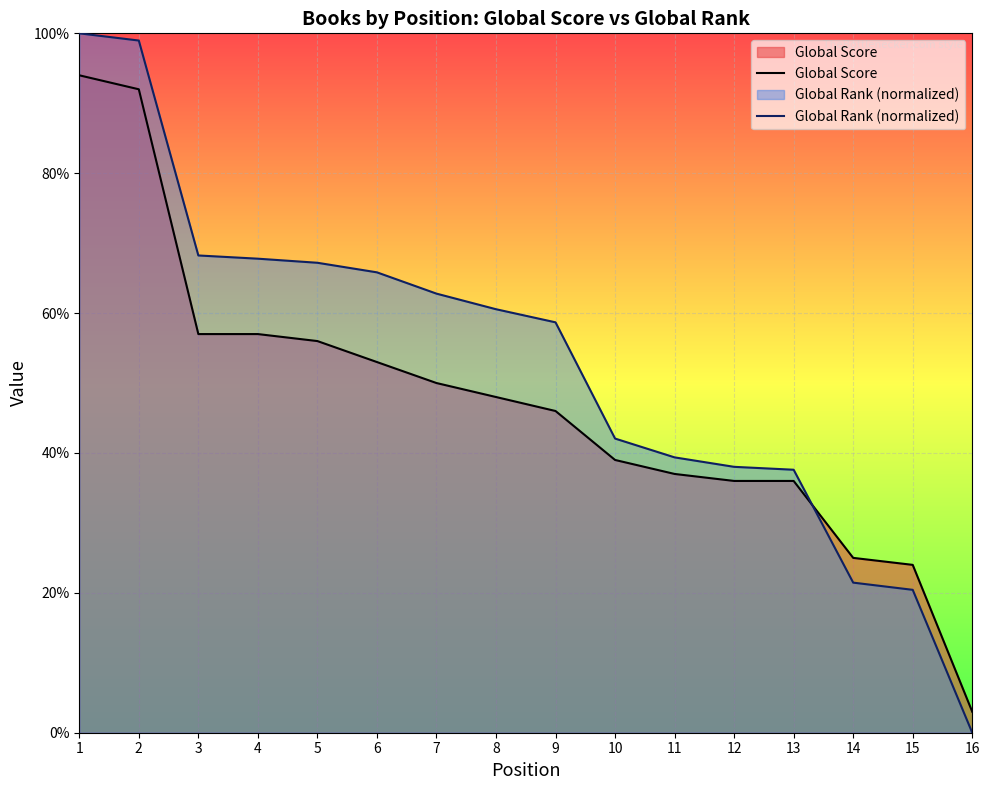

Does the chart display data point markers on the line(s)?

No